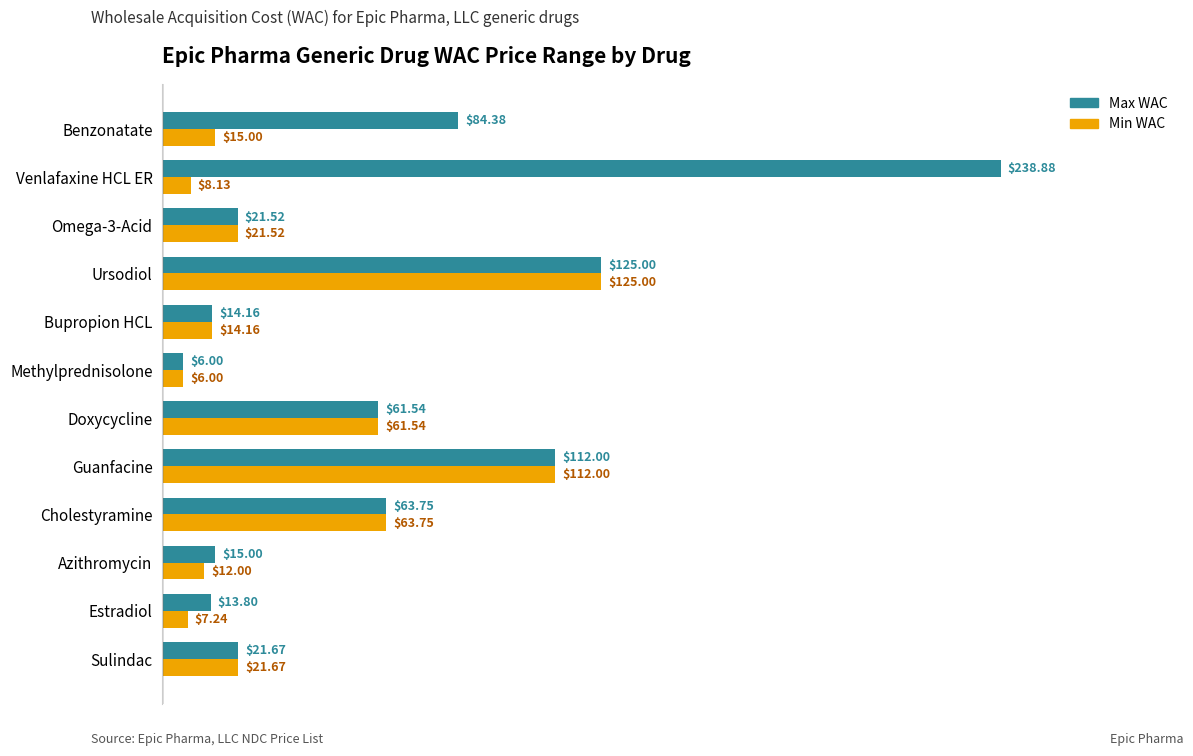

Count the number of data series in this chart.

2